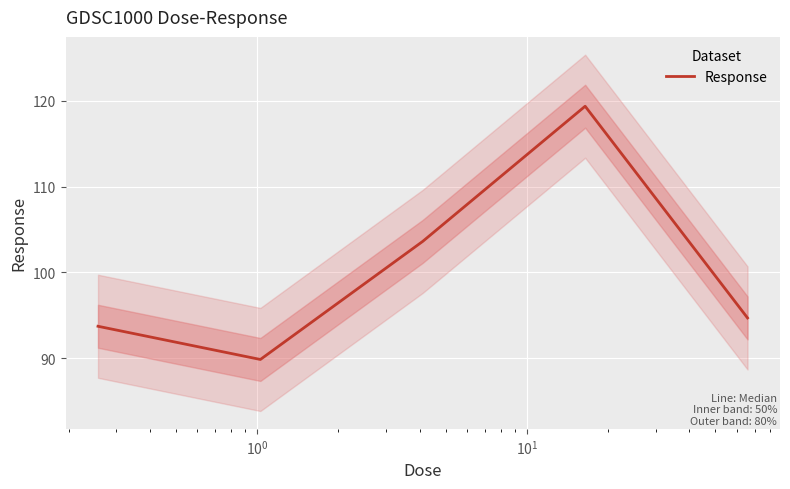

What is the value of the 3rd point from the left?

103.6